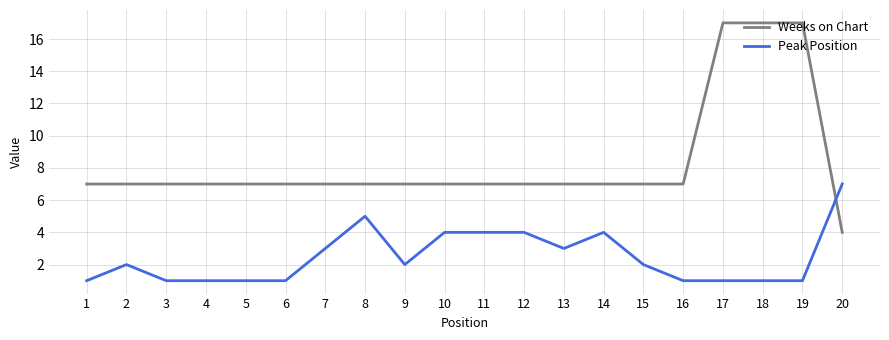

What is the total value across all series at 6?

8